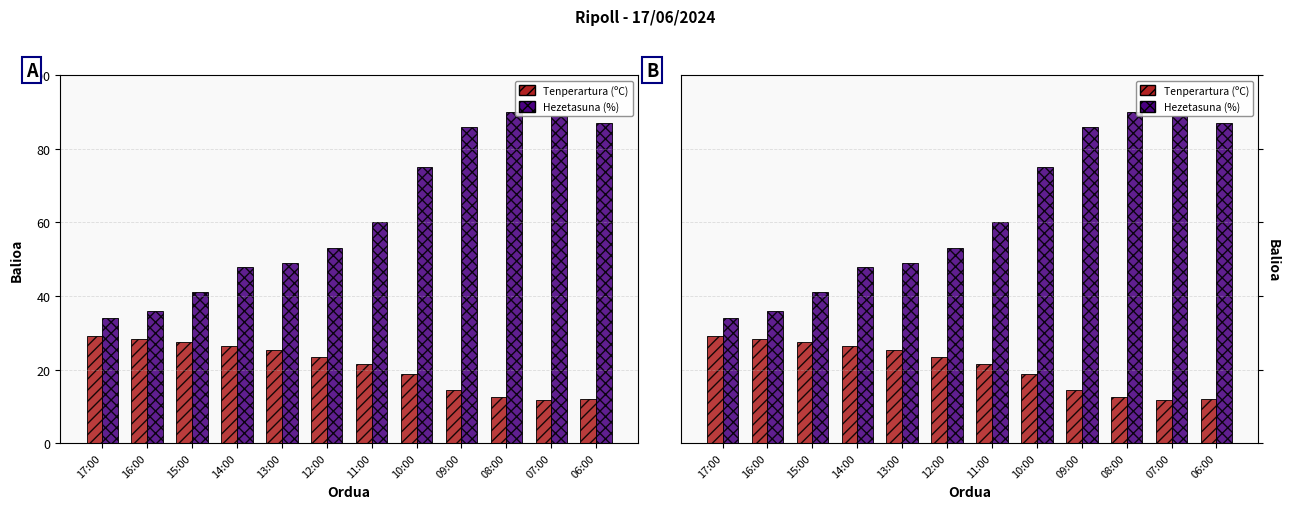

What is the sum of all Hezetasuna (%) values?

748.0